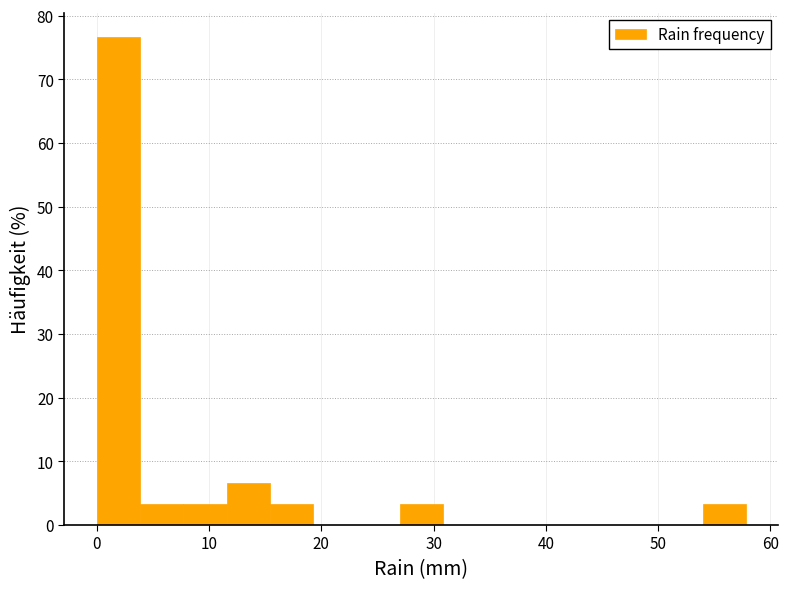

Around what value on the x-axis is the tallest bar? Give the approximate position of its centre, as read against the axis.

2